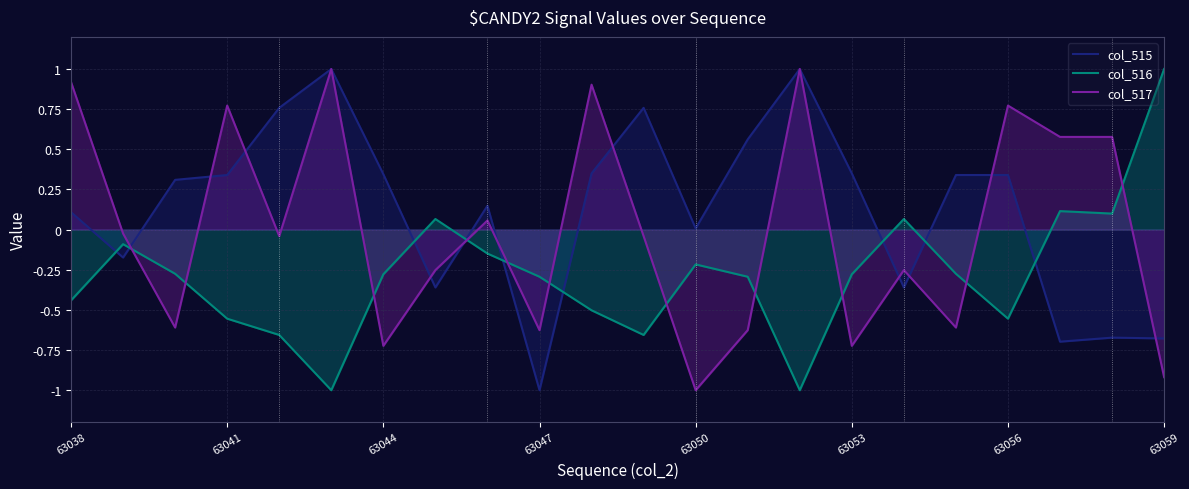

How many times do col_515 and col_516 cross each other?

9